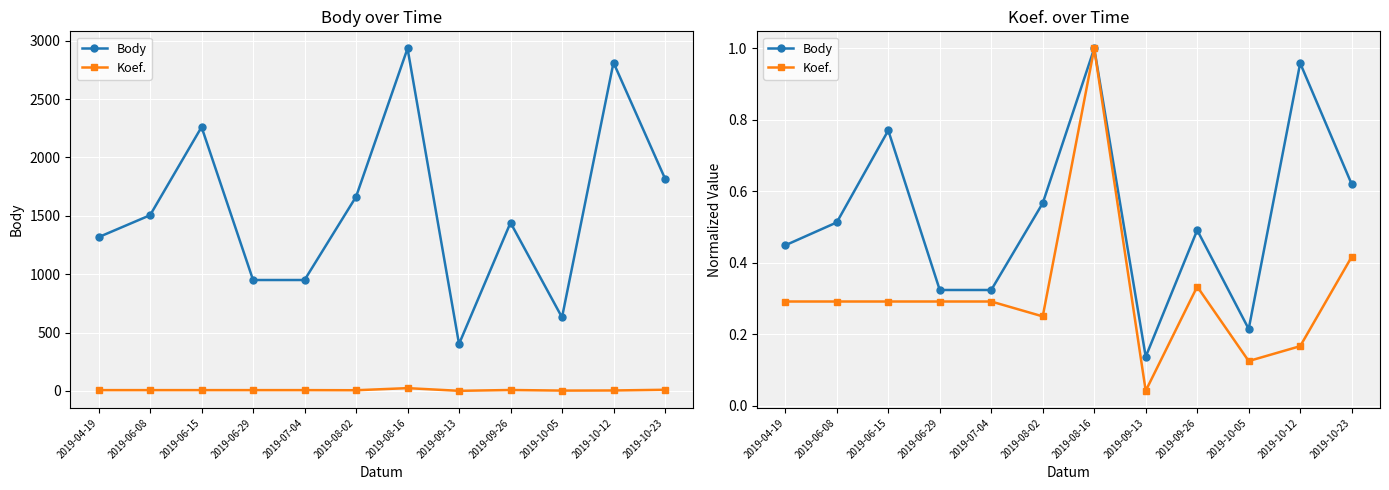

The Body series shows 0.2 at 2019-06-08. True or false?

False